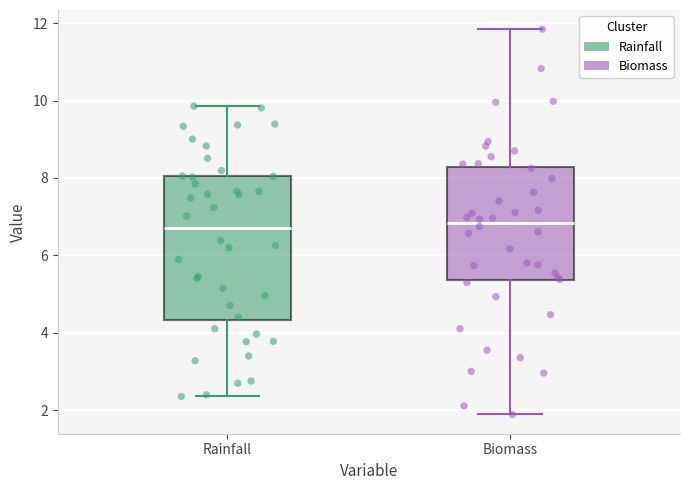

Reading left to right, read every box against the y-axis: the position of its median line, the range the box covers, and the ends of its whiskers. The values are not printed on the chart, so give them approximately, as read against the axis.

Rainfall: median 6.6, box 4.4 to 8.0, whiskers 2.4 to 9.8
Biomass: median 6.8, box 5.4 to 8.2, whiskers 1.8 to 11.8